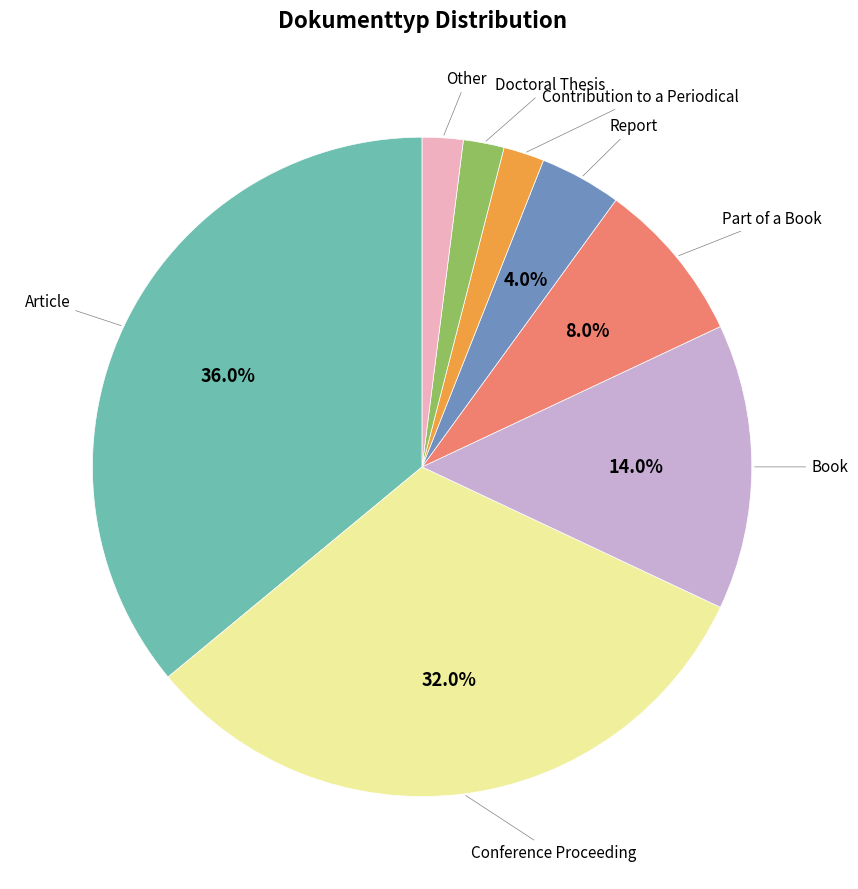

To the nearest percent, what is the combined percentage of Other and Book?

16%